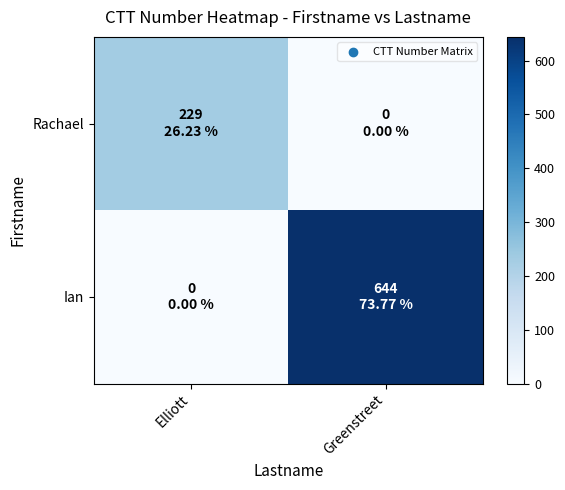

What is the greatest value displayed?

644